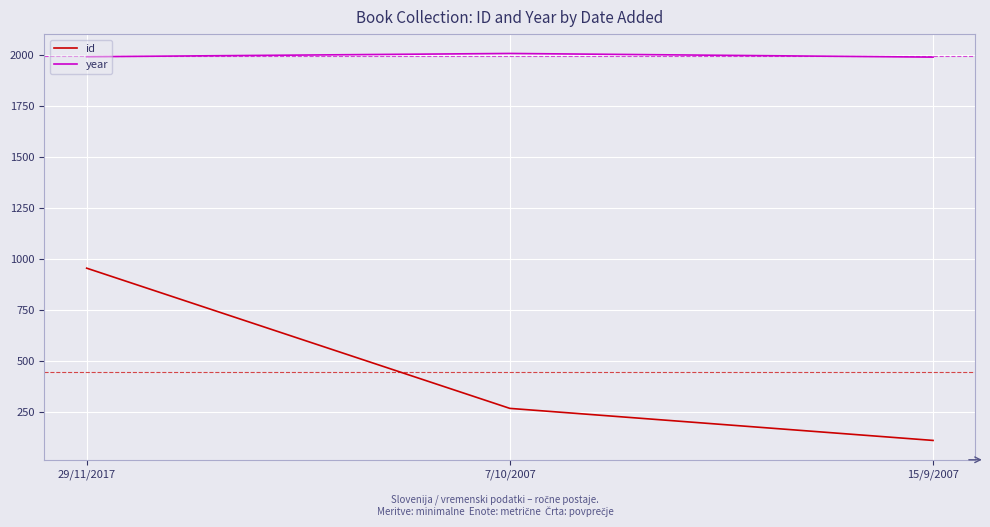

What is the lowest value of the year series?

1988